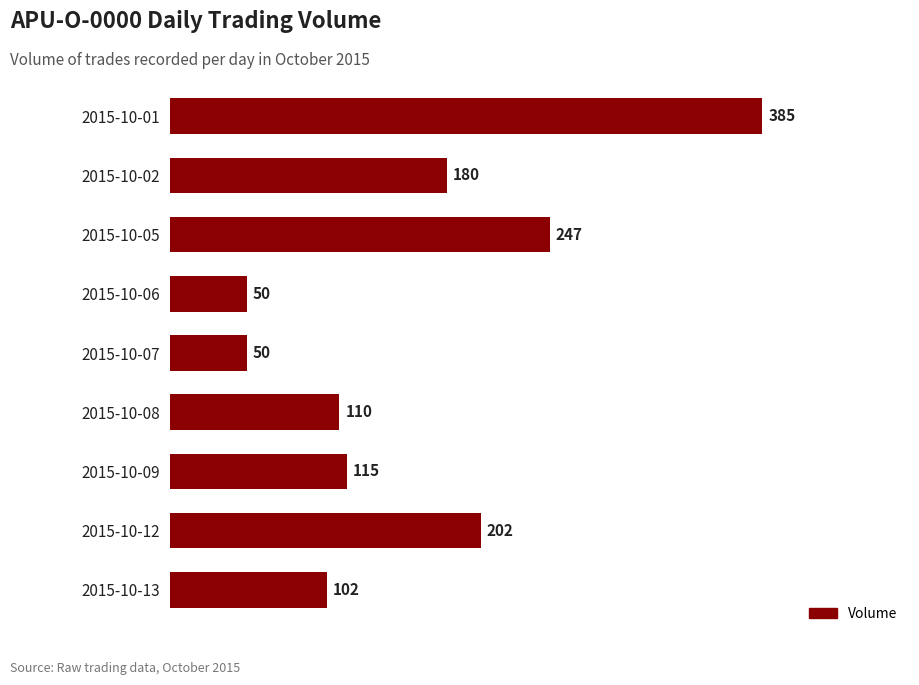

Approximately how many times larger is the value at 2015-10-12 compared to 2015-10-06?

4.0